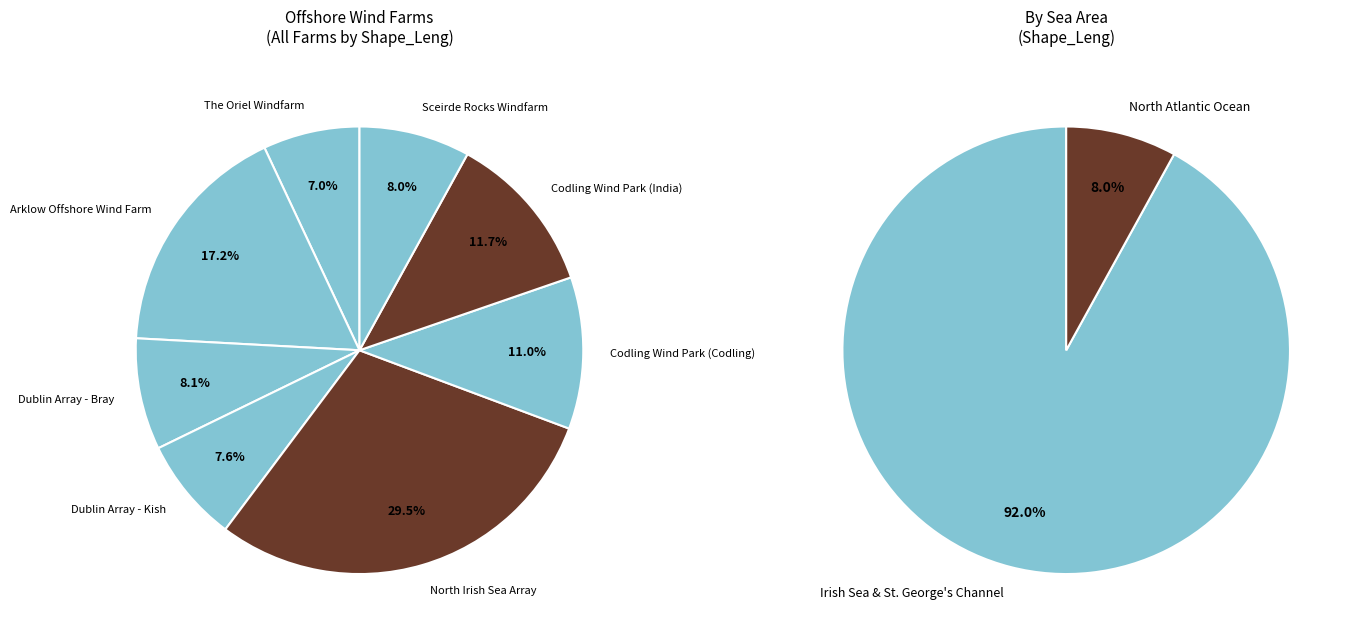

To the nearest percent, what percentage of the pie is Arklow Offshore Wind Farm?

17%